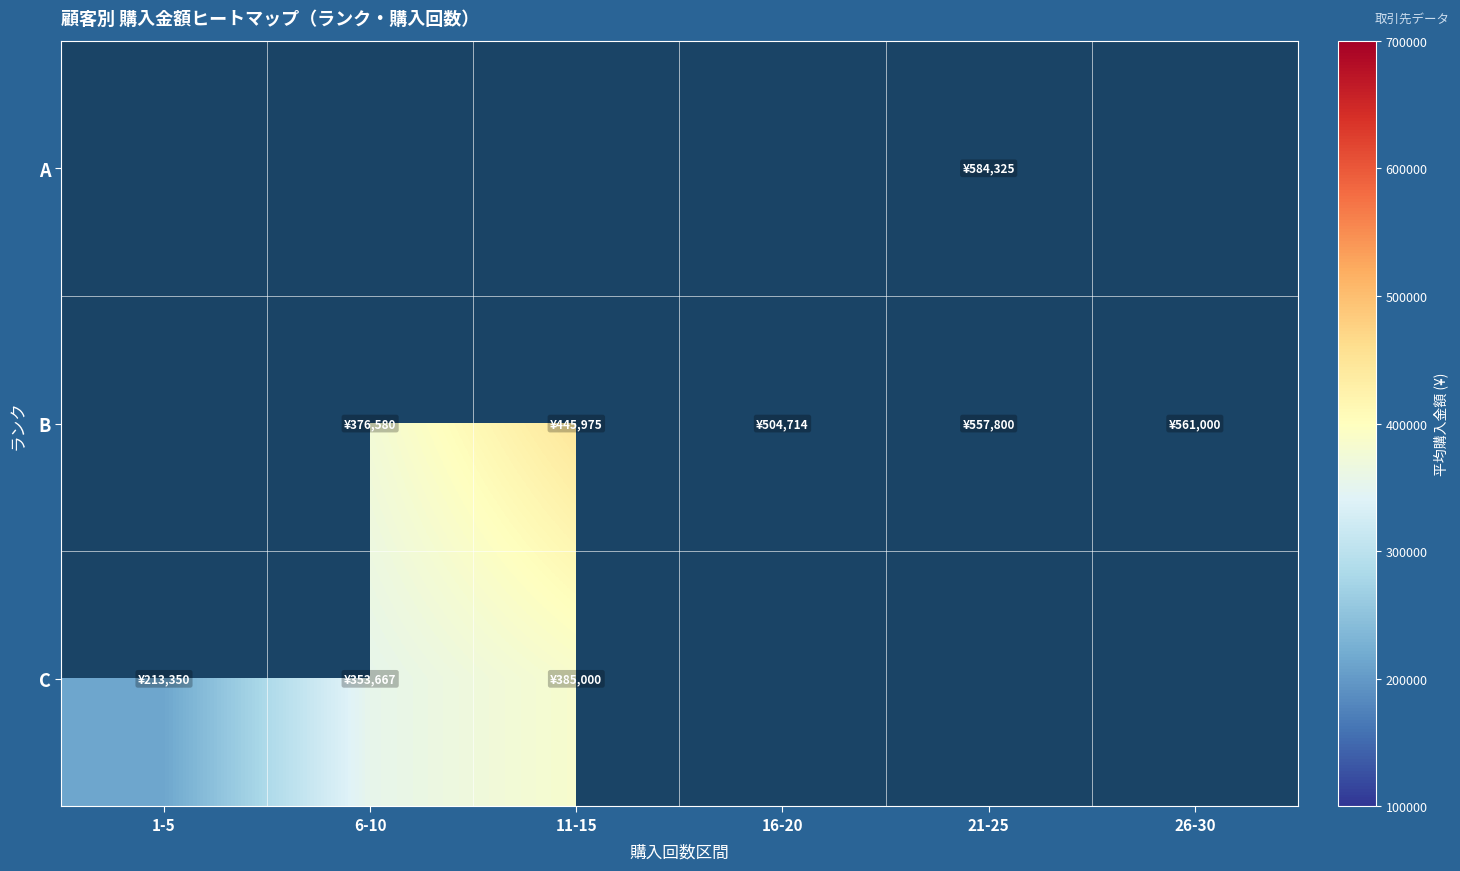

Which category has the lowest value in the C series?

1-5